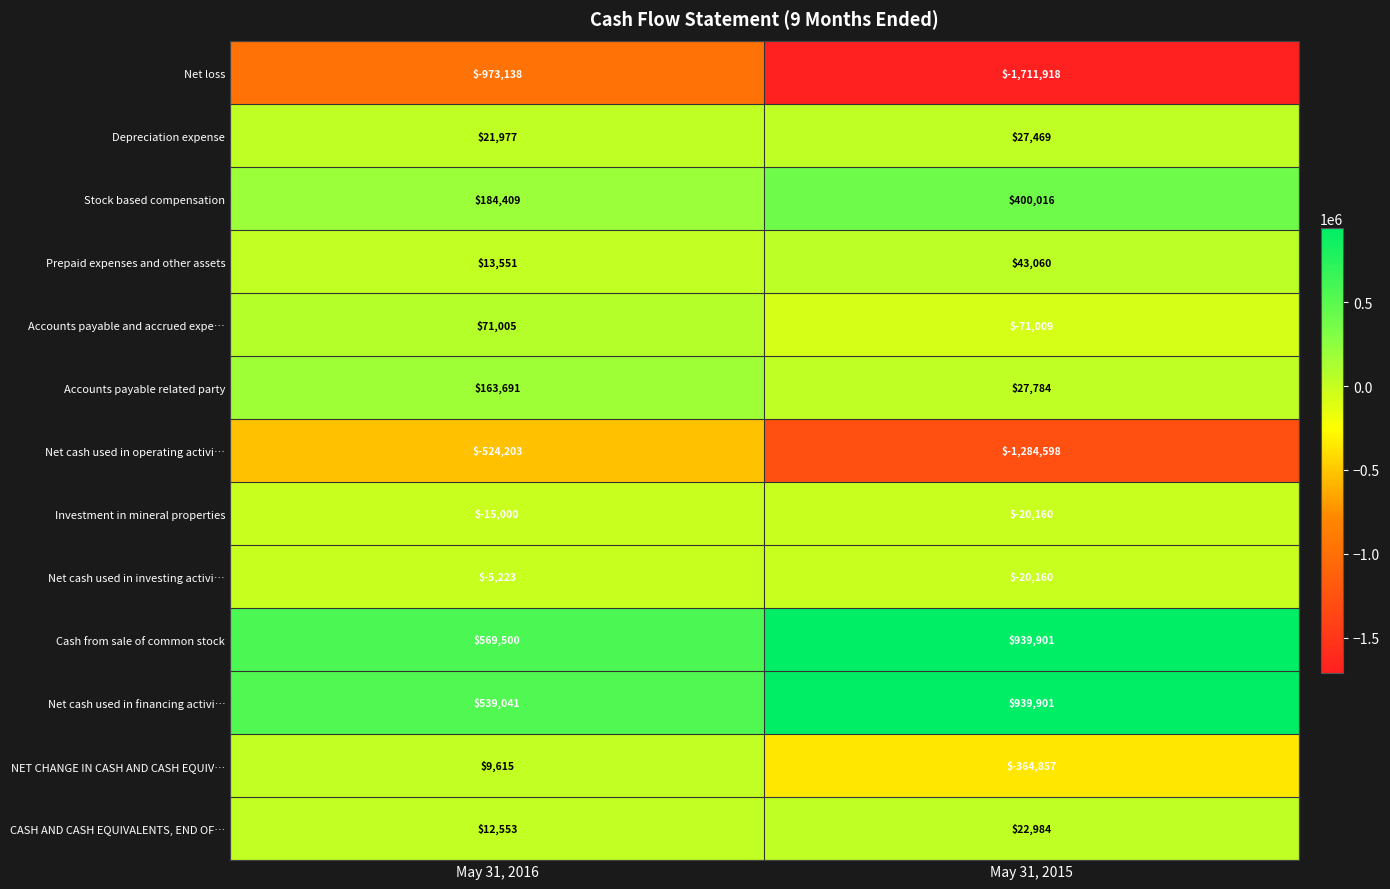

Reading right to left, extract all data points from this chart.

Net loss: May 31, 2015=-1711918	May 31, 2016=-973138
Depreciation expense: May 31, 2015=27469	May 31, 2016=21977
Stock based compensation: May 31, 2015=400016	May 31, 2016=184409
Prepaid expenses and other assets: May 31, 2015=43060	May 31, 2016=13551
Accounts payable and accrued expe…: May 31, 2015=-71009	May 31, 2016=71005
Accounts payable related party: May 31, 2015=27784	May 31, 2016=163691
Net cash used in operating activi…: May 31, 2015=-1284598	May 31, 2016=-524203
Investment in mineral properties: May 31, 2015=-20160	May 31, 2016=-15000
Net cash used in investing activi…: May 31, 2015=-20160	May 31, 2016=-5223
Cash from sale of common stock: May 31, 2015=939901	May 31, 2016=569500
Net cash used in financing activi…: May 31, 2015=939901	May 31, 2016=539041
NET CHANGE IN CASH AND CASH EQUIV…: May 31, 2015=-364857	May 31, 2016=9615
CASH AND CASH EQUIVALENTS, END OF…: May 31, 2015=22984	May 31, 2016=12553